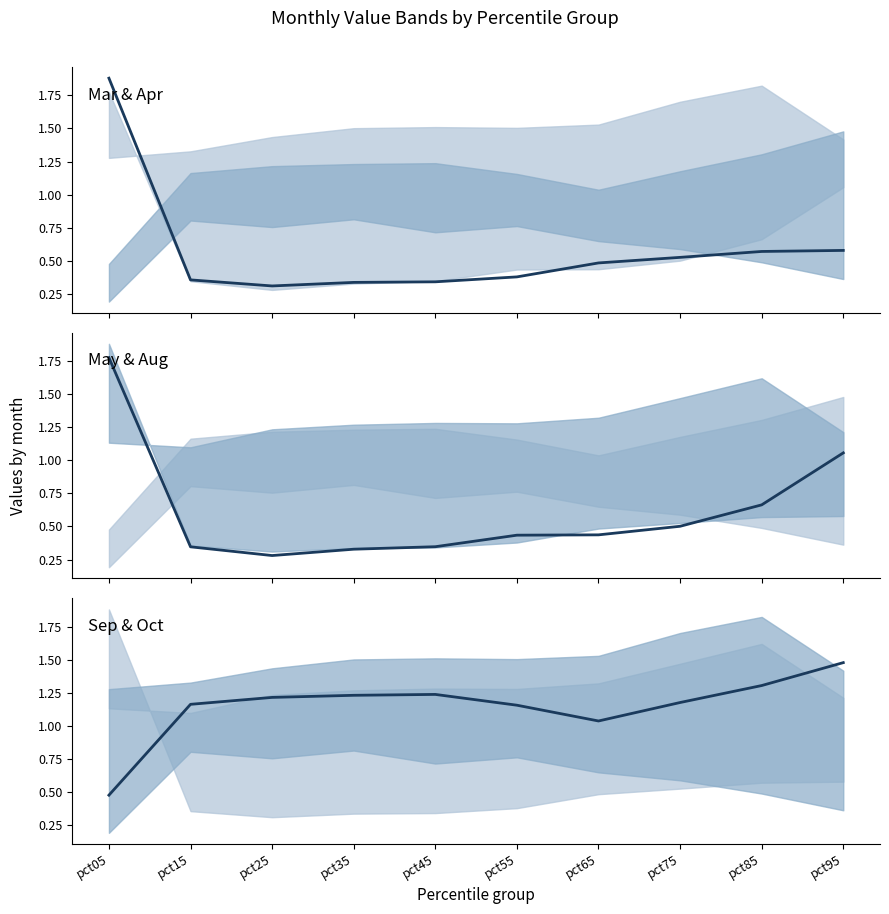

Where is the first local minimum for Sep & Oct median?

pct65